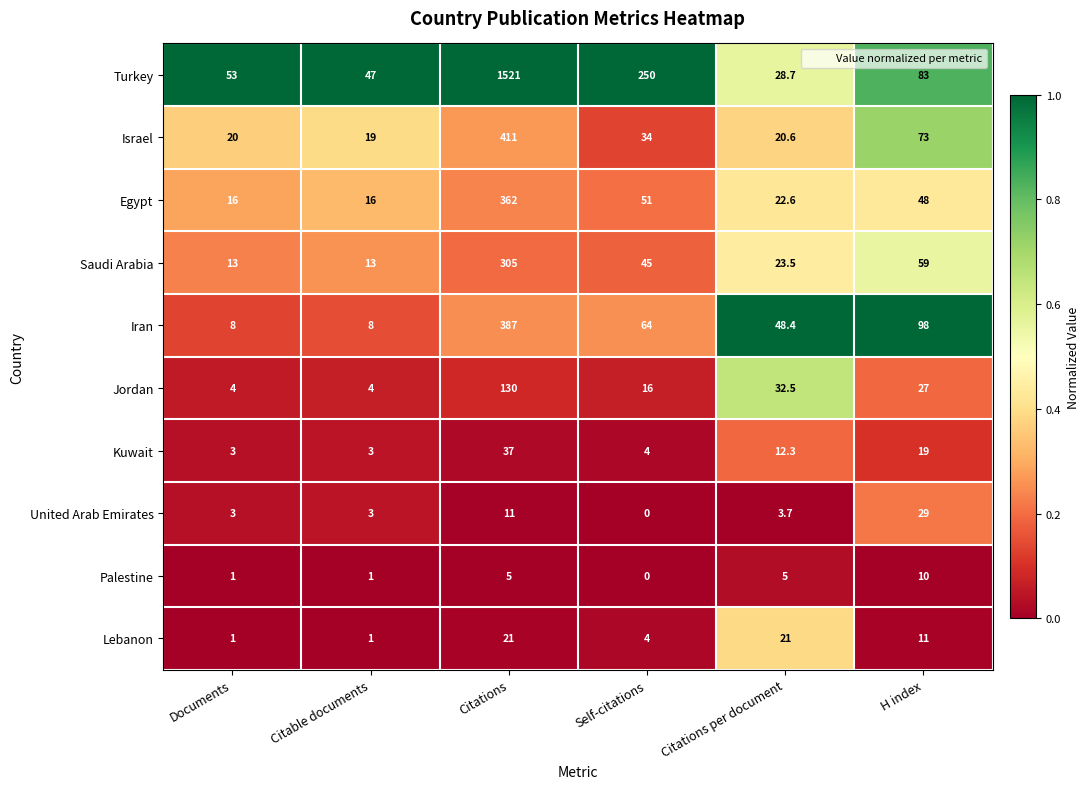

What is the spread (max minus min) of values at Citable documents?

46.0